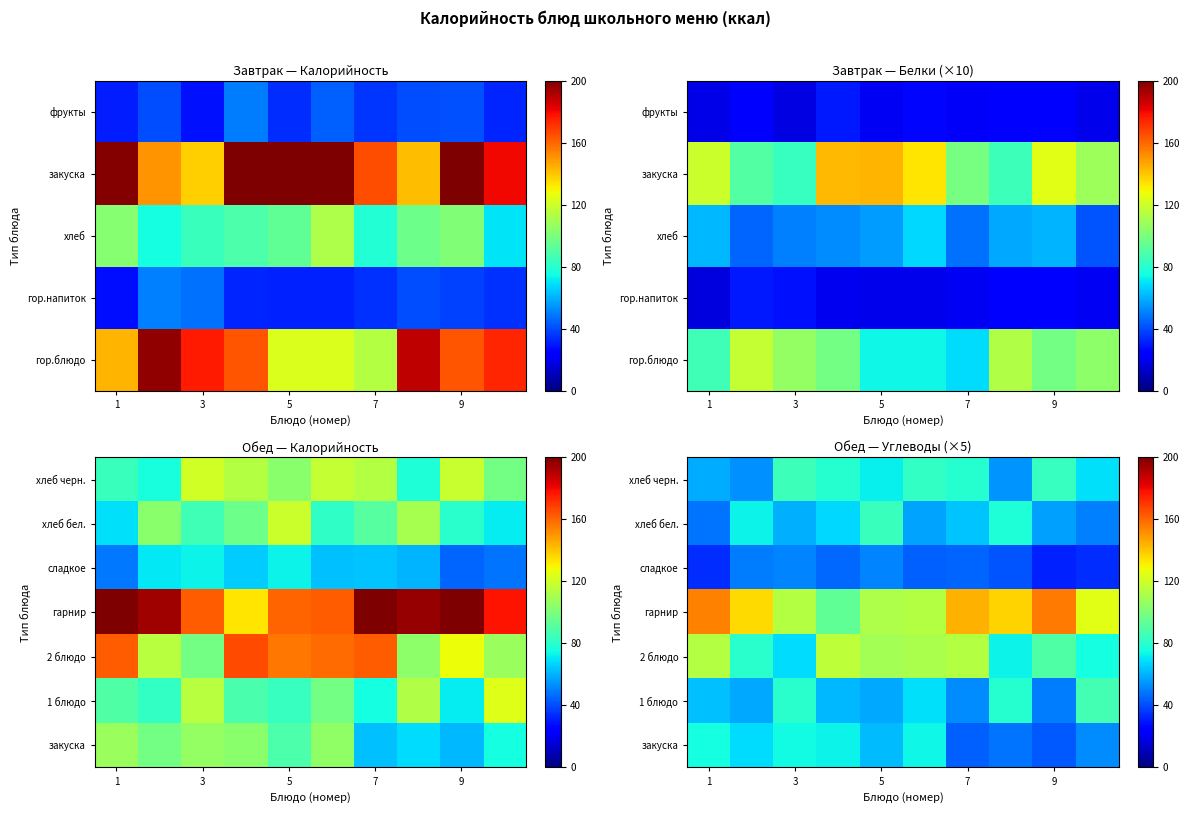

How many series are shown in this chart?

7